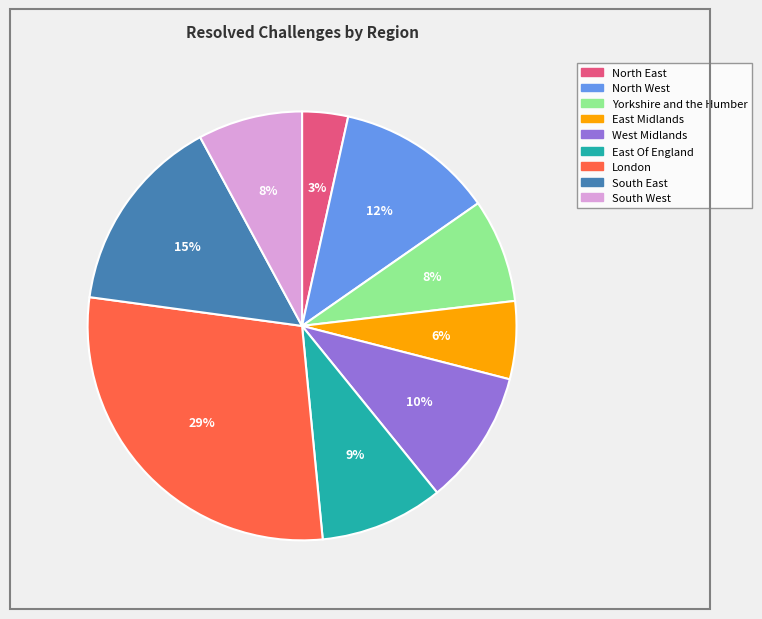

How many slices are in this pie chart?

9